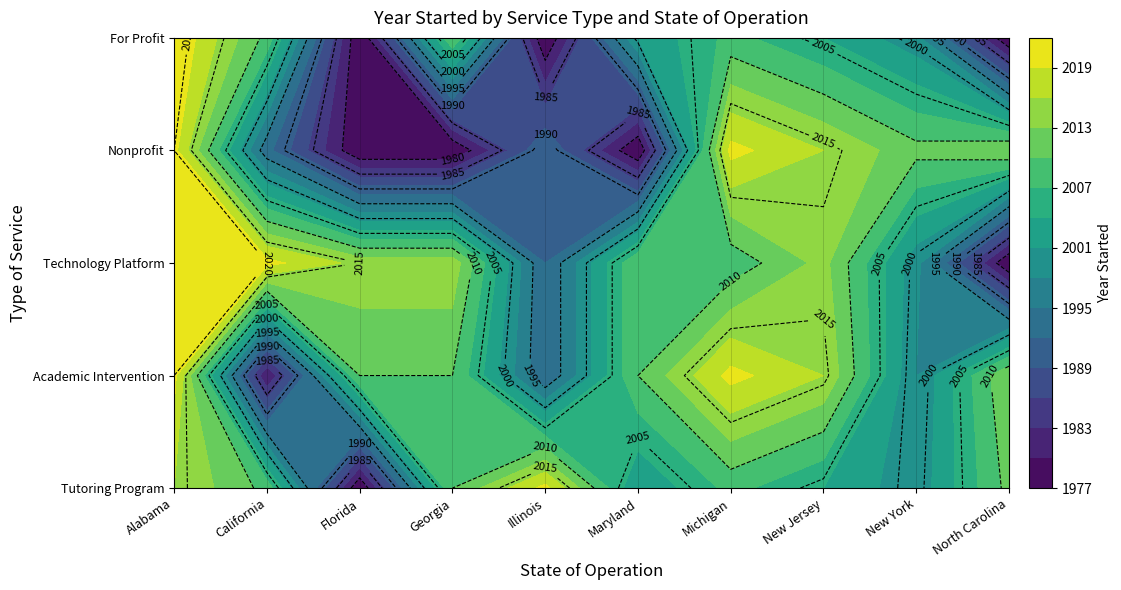

Rank the categories by Academic Intervention value from highest to lowest.

Alabama, Michigan, New Jersey, North Carolina, Florida, Georgia, Maryland, New York, Illinois, California